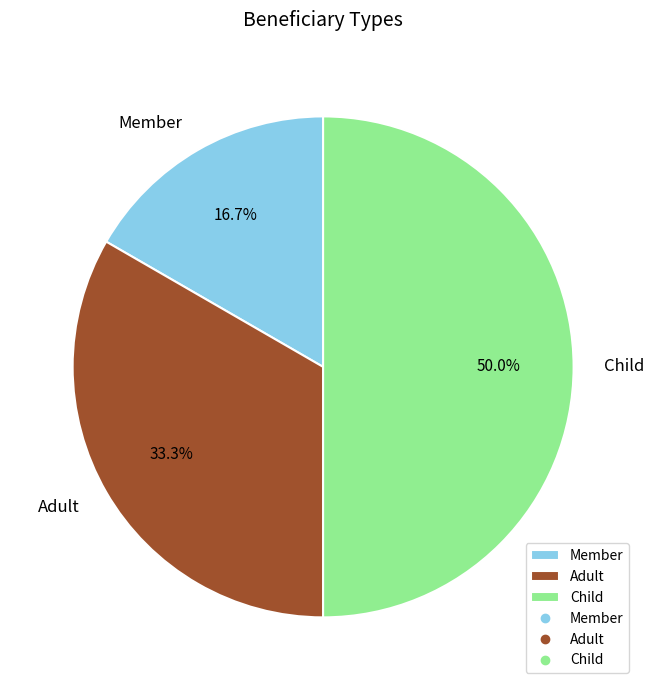

To the nearest percent, what is the difference between the Child and Member slice percentages?

33%